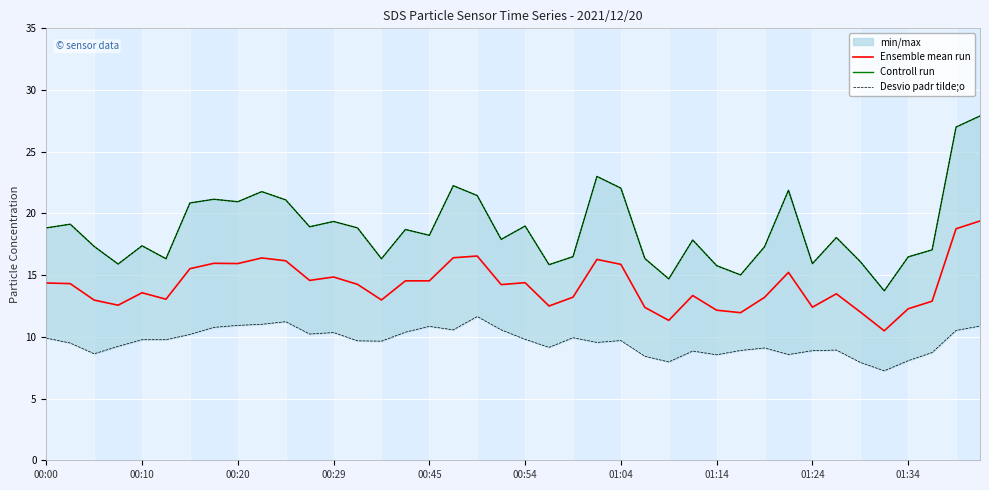

What is the maximum value for Ensemble mean run?

19.4